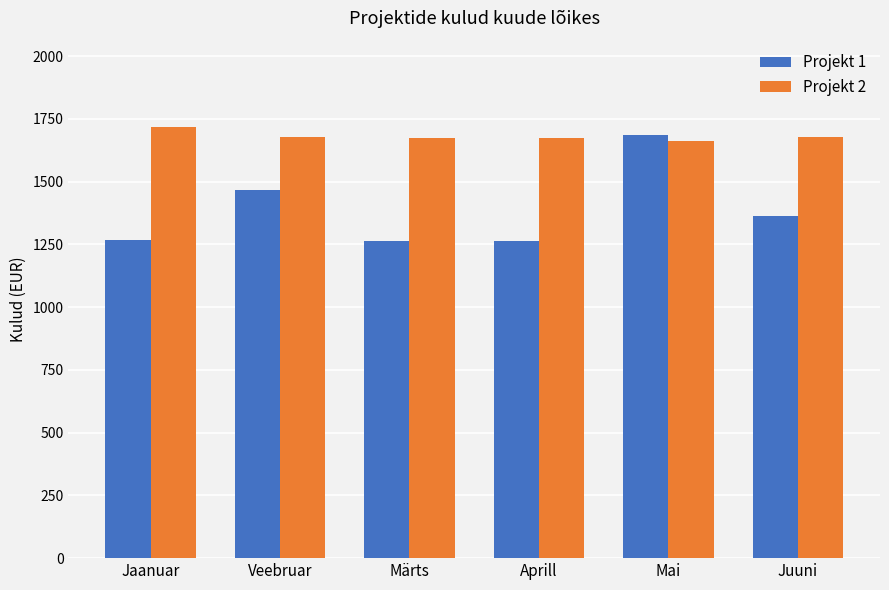

At which label is Projekt 1 closest to 1476?

Veebruar